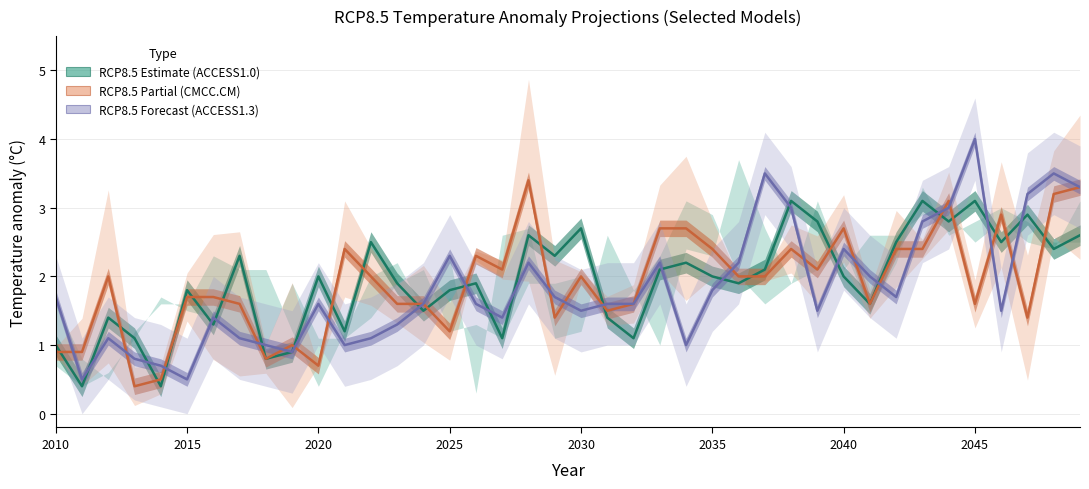

How many distinct data groups are displayed?

3